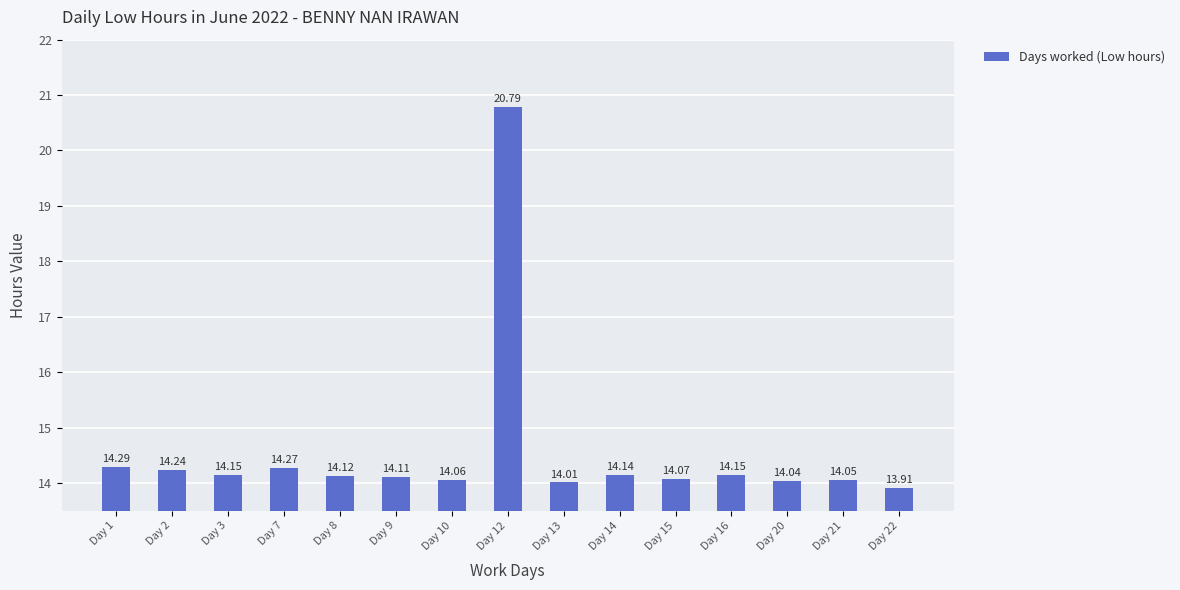

What is the ratio of the value at Day 21 to the value at Day 16?

1.0